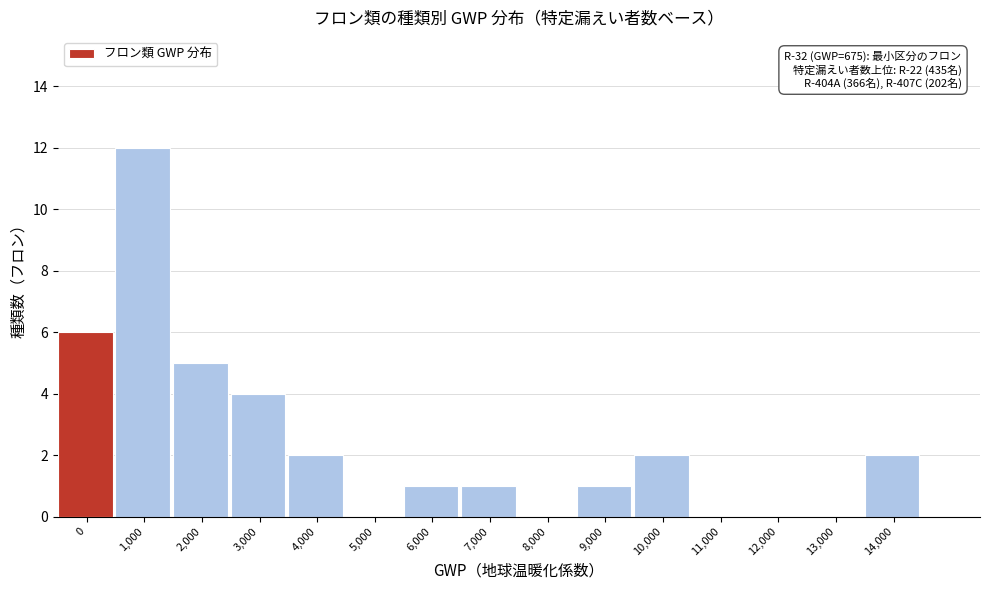

Reading right to left, what are all the values shown in this chart?

14,000=2	13,000=0	12,000=0	11,000=0	10,000=2	9,000=1	8,000=0	7,000=1	6,000=1	5,000=0	4,000=2	3,000=4	2,000=5	1,000=12	0=6